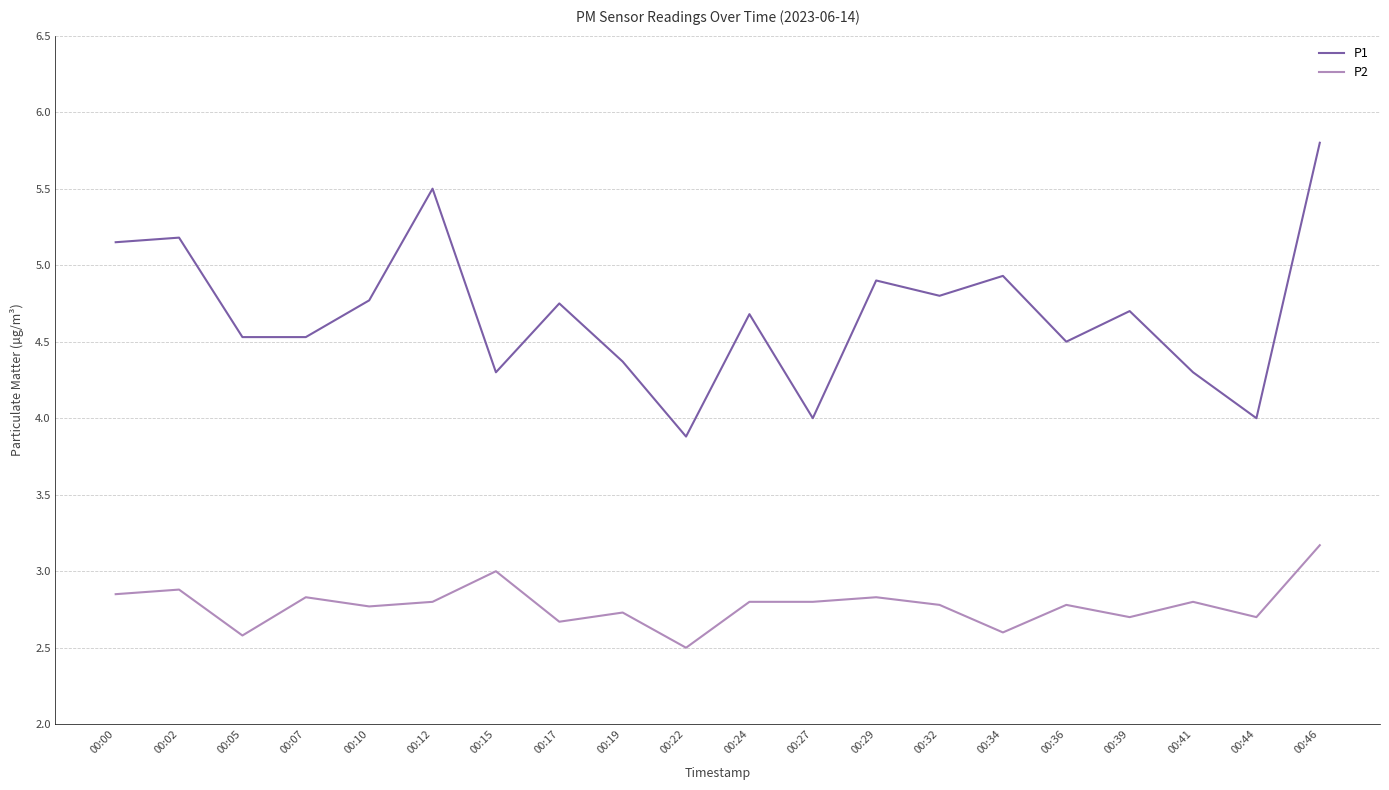

Is the value of P2 at 00:15 greater than the value of P1 at 00:00?

No